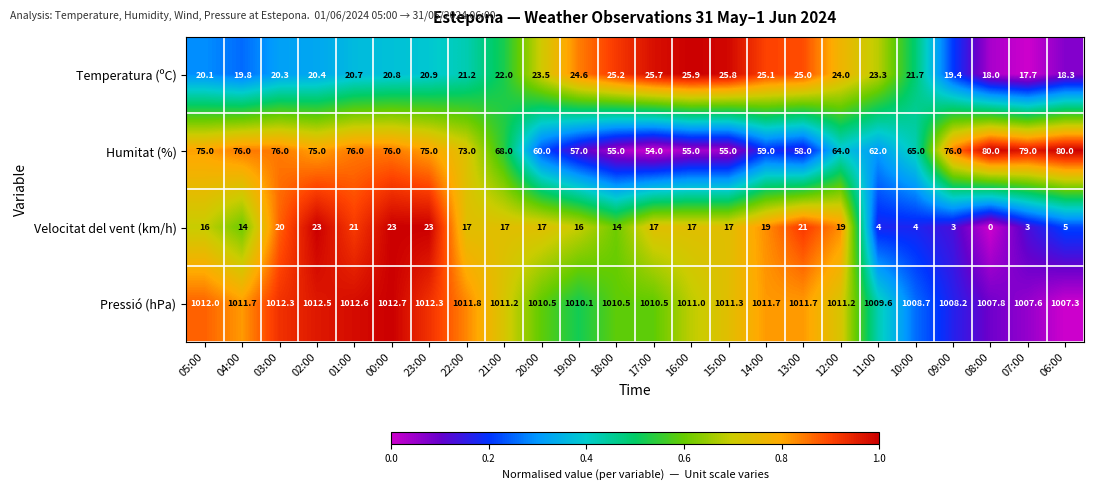

List the series in order of their peak value, highest first.

Pressió (hPa), Humitat (%), Temperatura (ºC), Velocitat del vent (km/h)